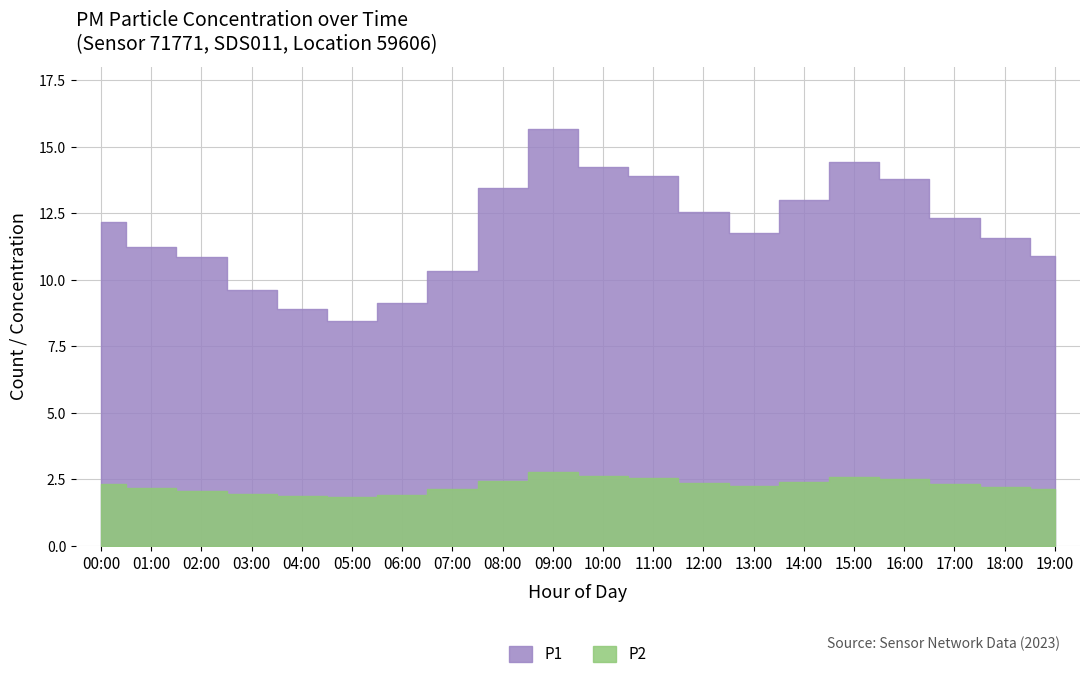

What is the lowest value of the P2 series?

1.8